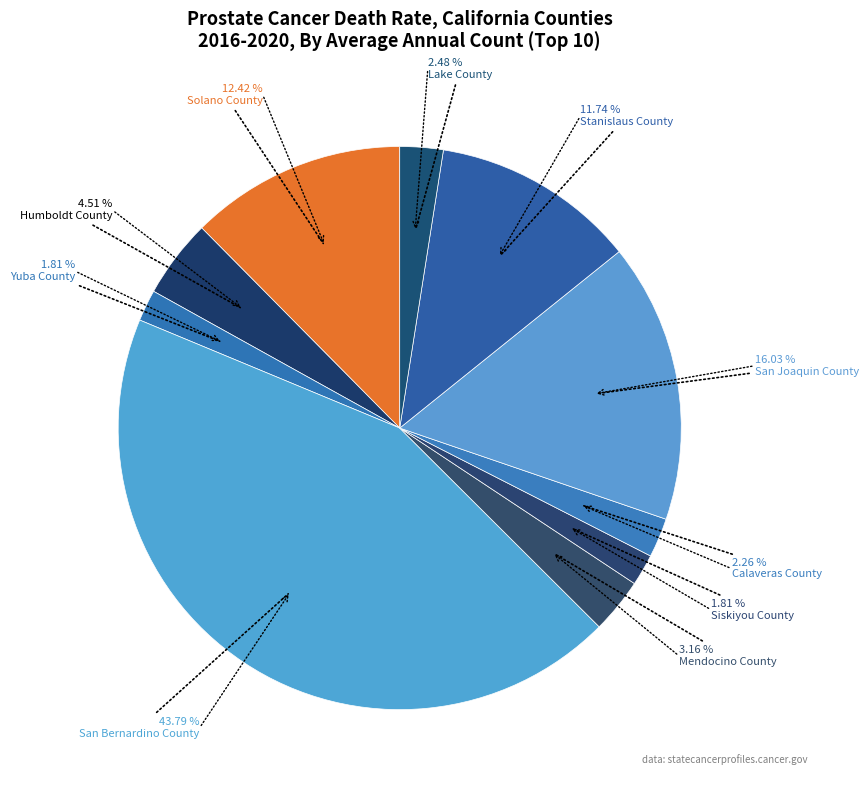

How many slices are in this pie chart?

10